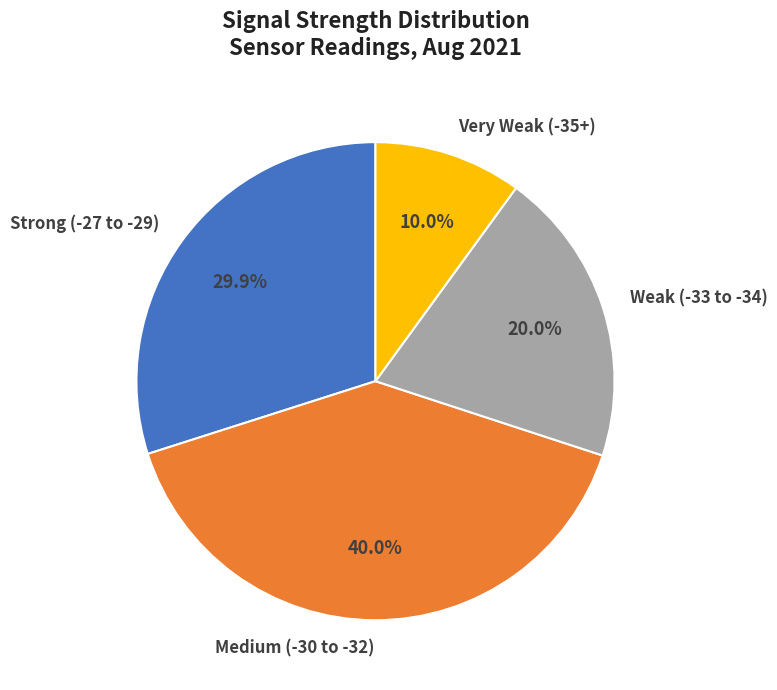

Is there a majority slice in this chart?

No